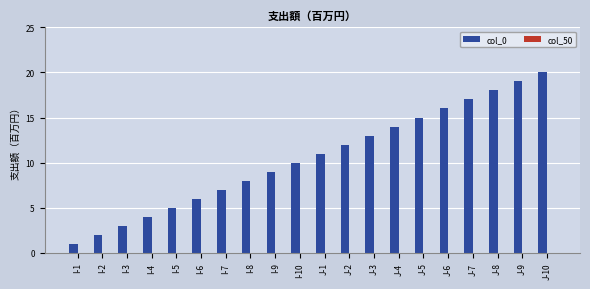

Count the number of categories in the chart.

20